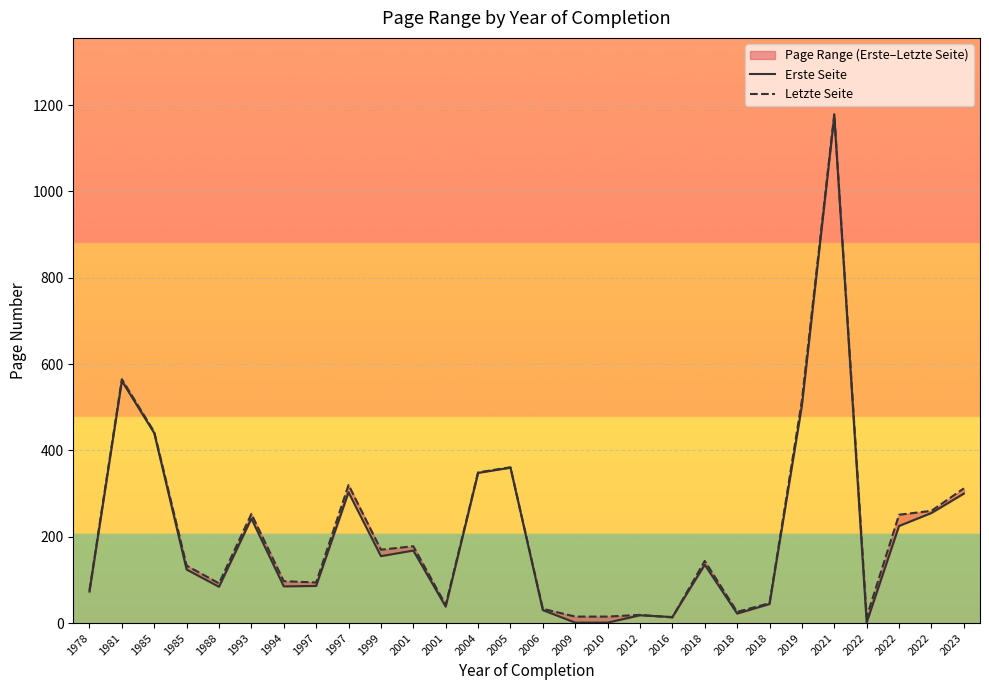

Which series ends up on top after the final intersection of Letzte Seite and Erste Seite?

Letzte Seite